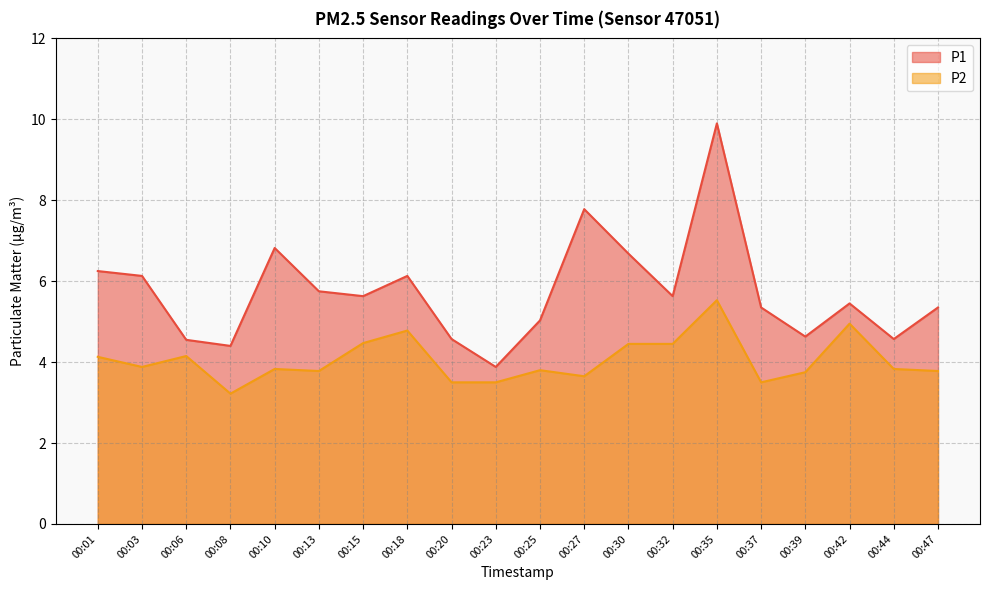

At 00:32, list the series in order from largest to smallest.

P1, P2